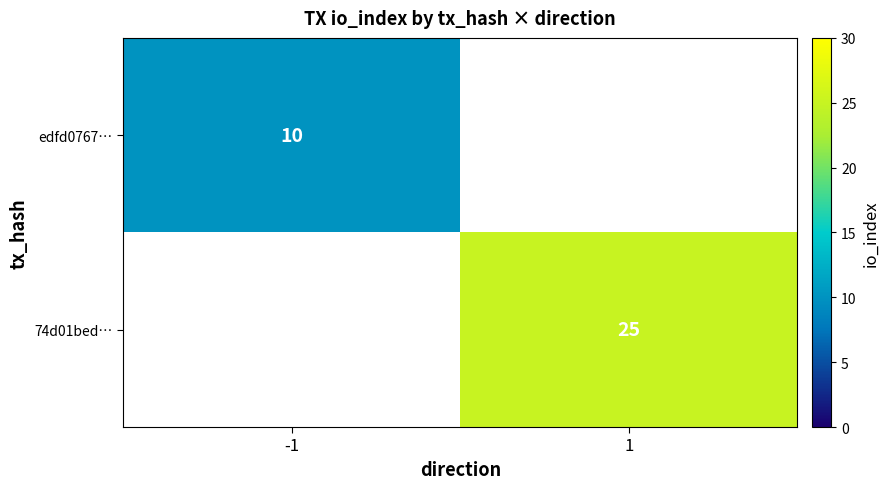

True or false: 74d01bed… has a value of 25 at 1.

True